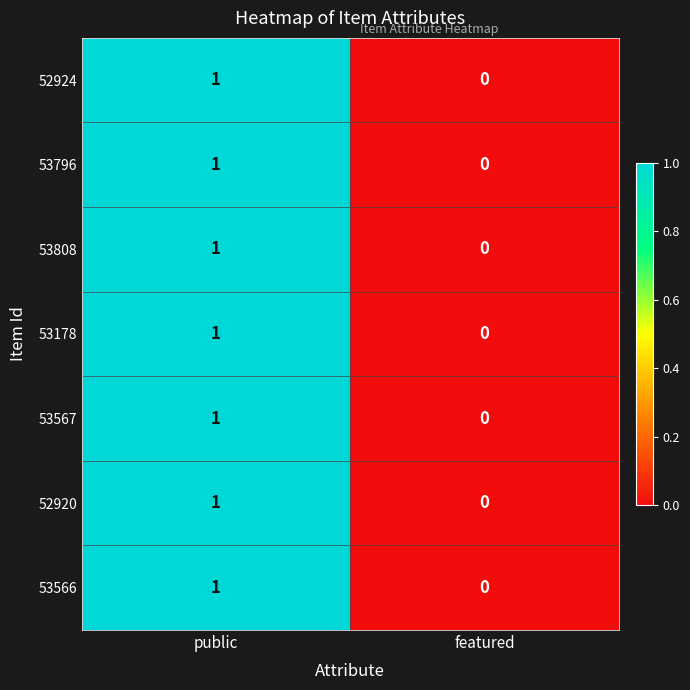

List the labels in order of 53567 value, largest first.

public, featured